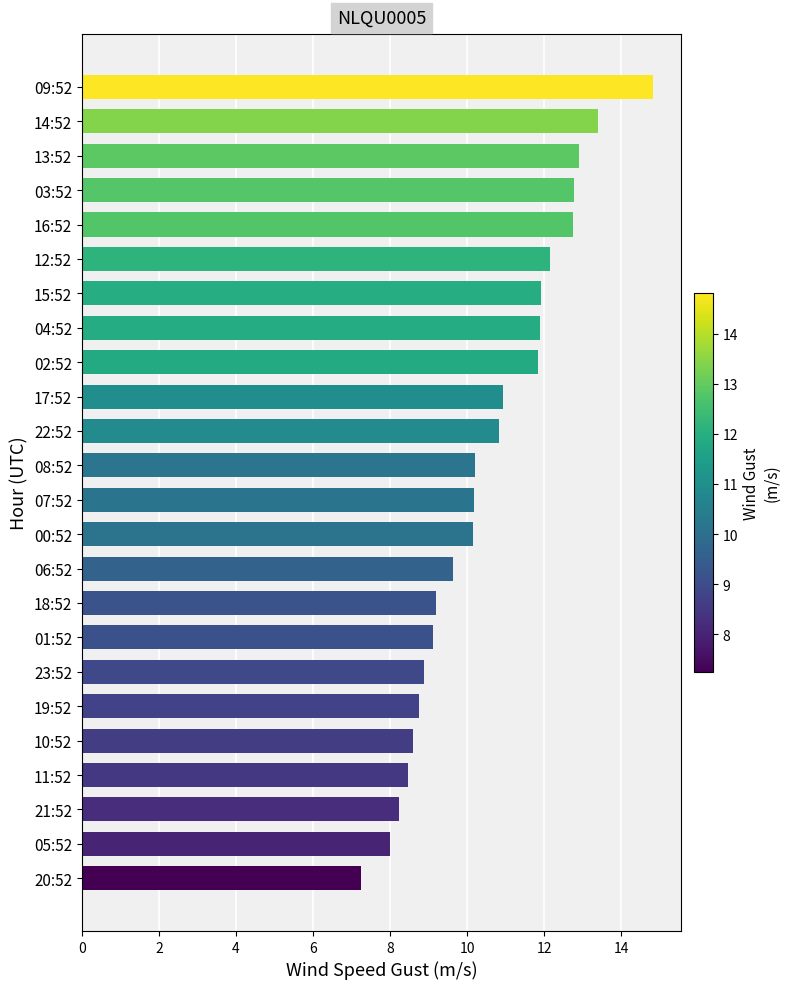

The value at 15:52 is 11.9. True or false?

True